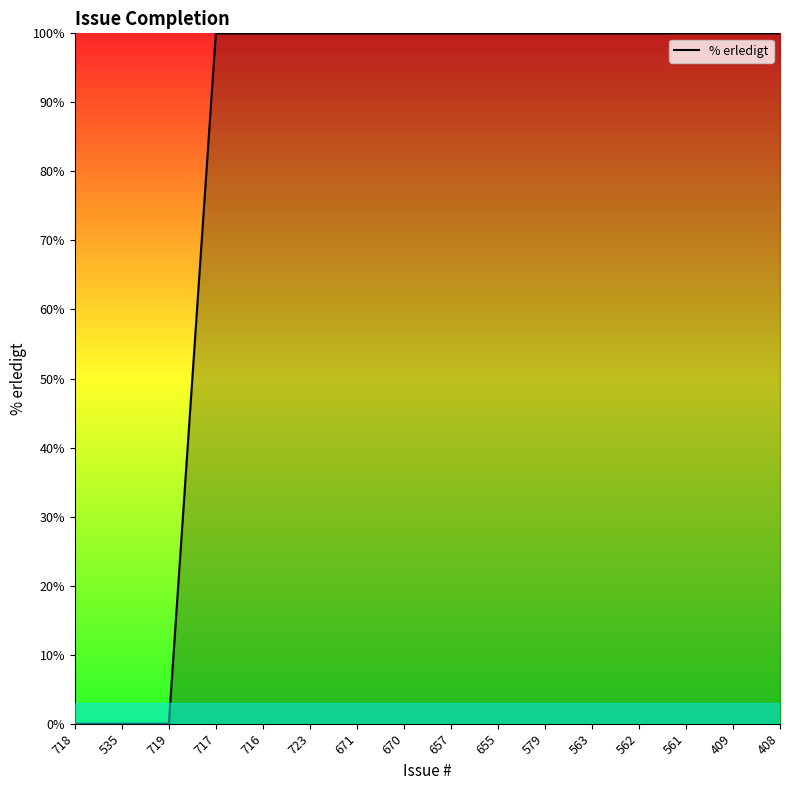

The value at 657 is 100. True or false?

True